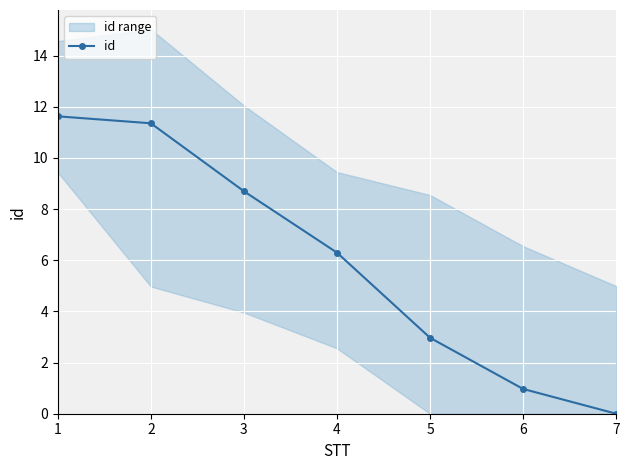

Is this an area chart (filled region under the line)?

No